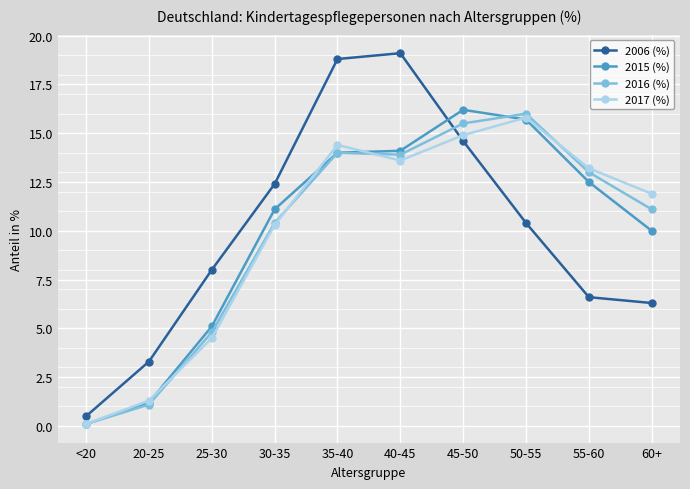

What is the maximum value for 2015 (%)?

16.2